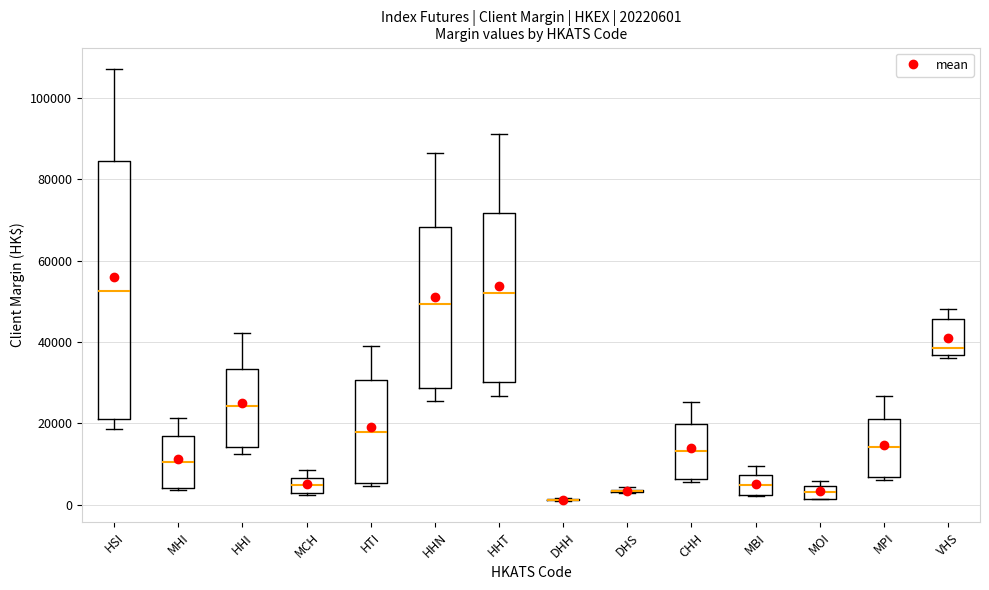

Comparing the boxes themselves (not the whiskers), which one is the tallest?

HSI